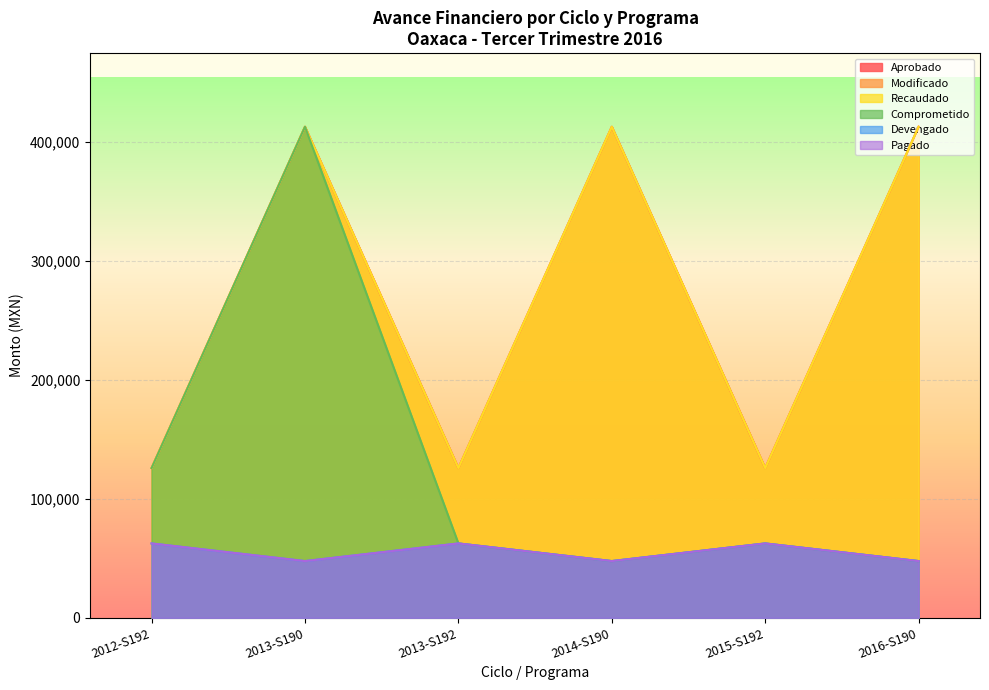

At which category does Modificado reach its first local peak?

2013-S190